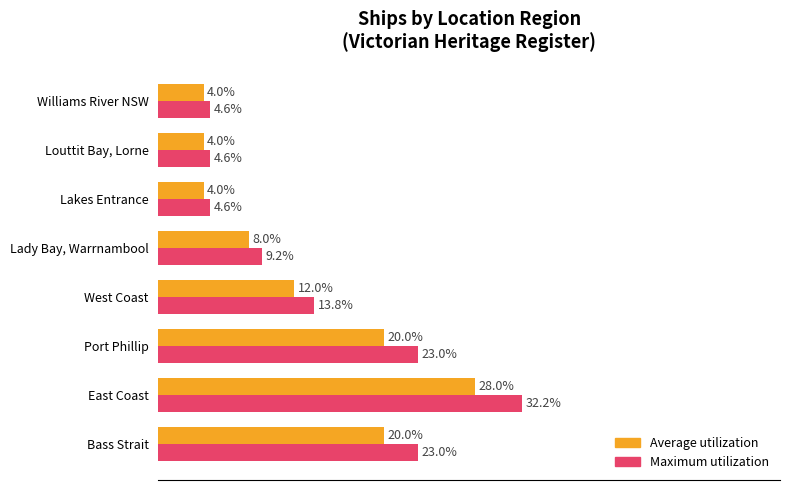

Rank the series by their average value, from highest to lowest.

Maximum utilization, Average utilization